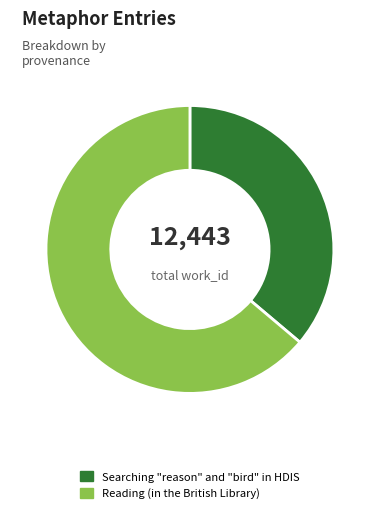

Which has a higher value, Searching "reason" and "bird" in HDIS or Reading (in the British Library)?

Reading (in the British Library)